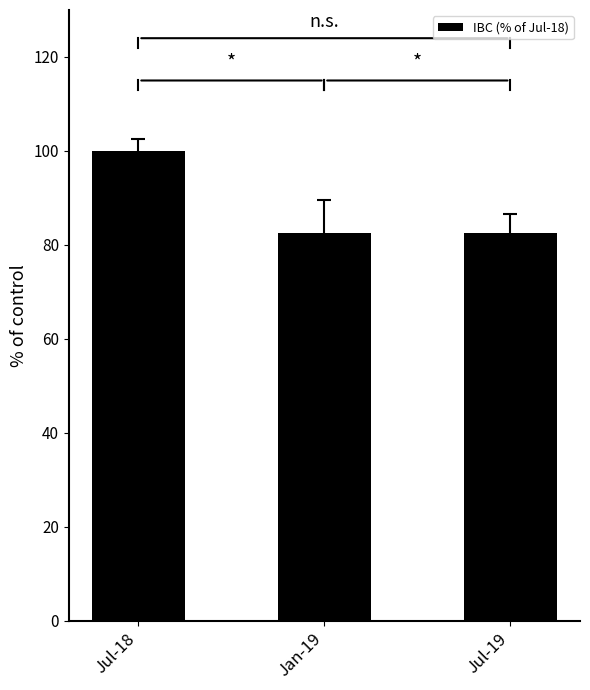

What value does the data have at Jul-18?

100.0